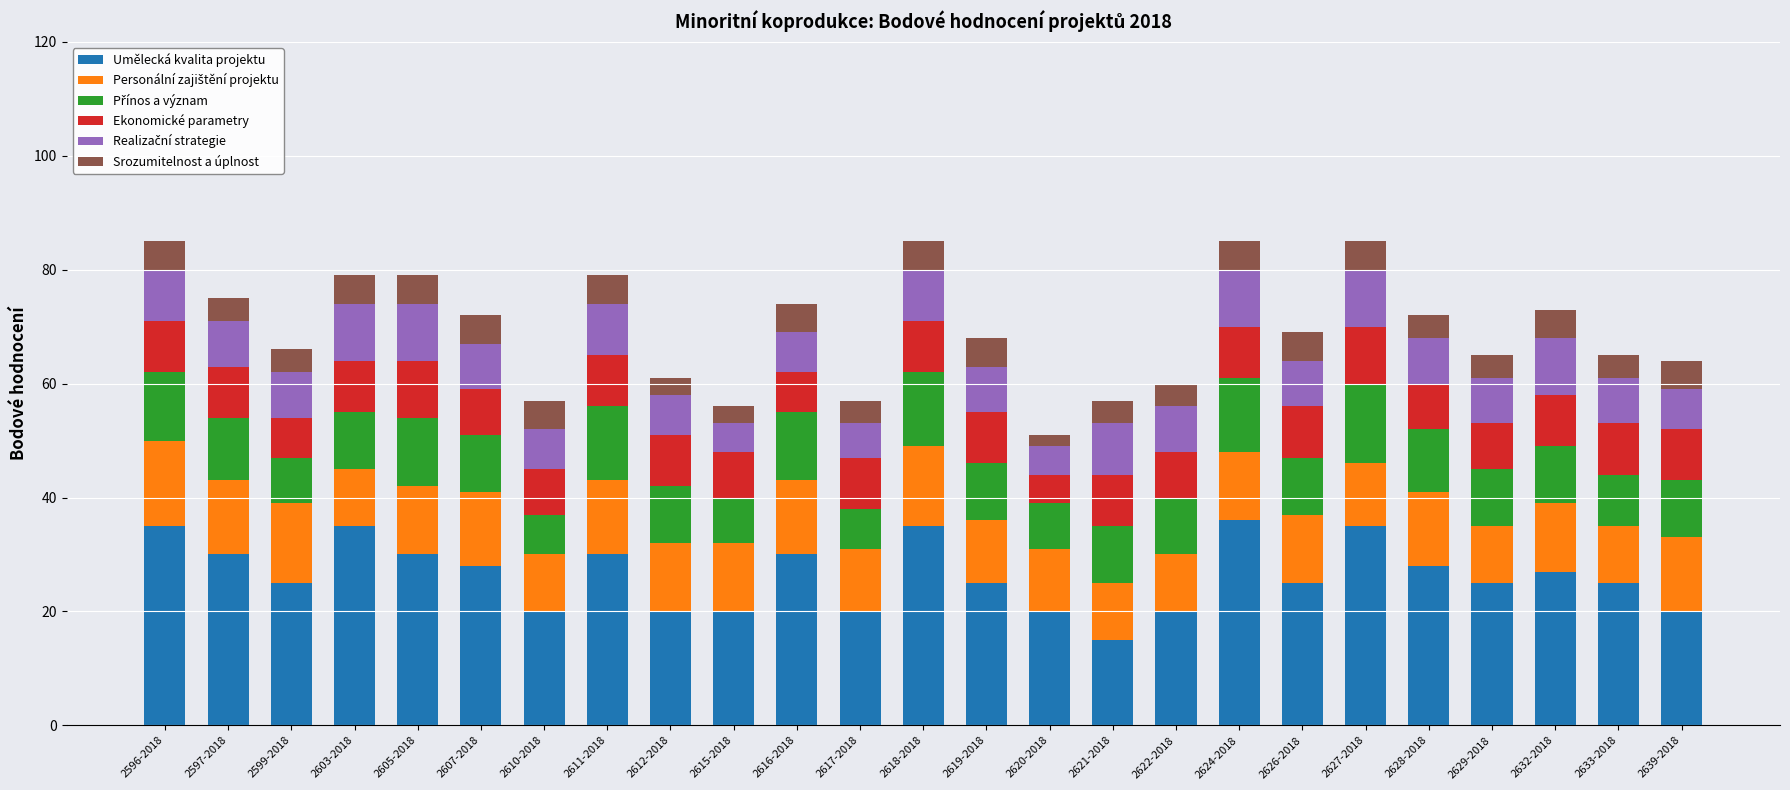

The Umělecká kvalita projektu series shows 35 at 2618-2018. True or false?

True